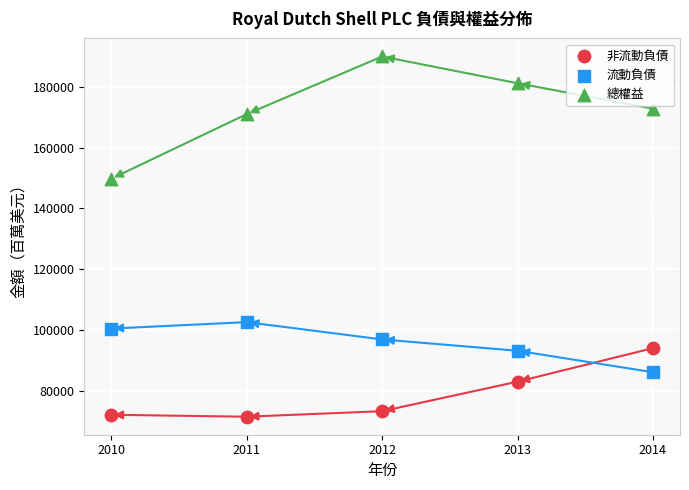

Which series has the widest spread of Y values?

總權益